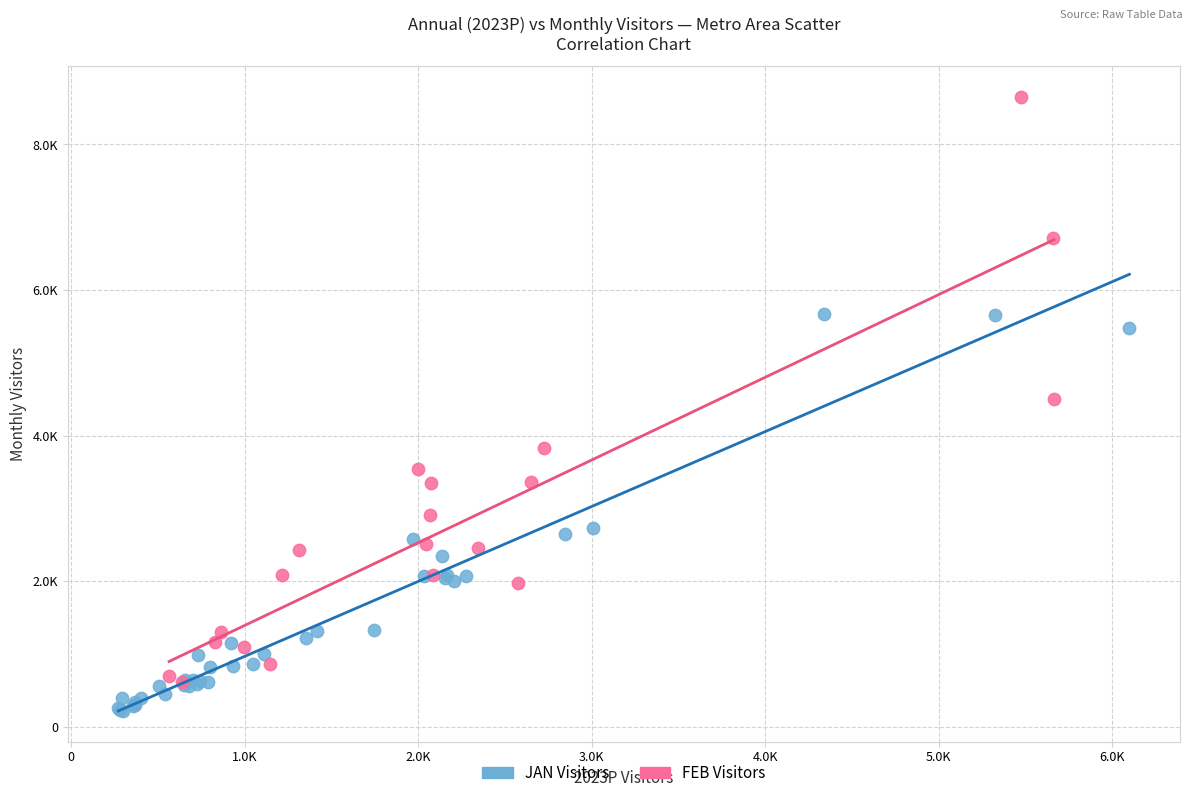

Which series contains the lowest Y value?

JAN Visitors